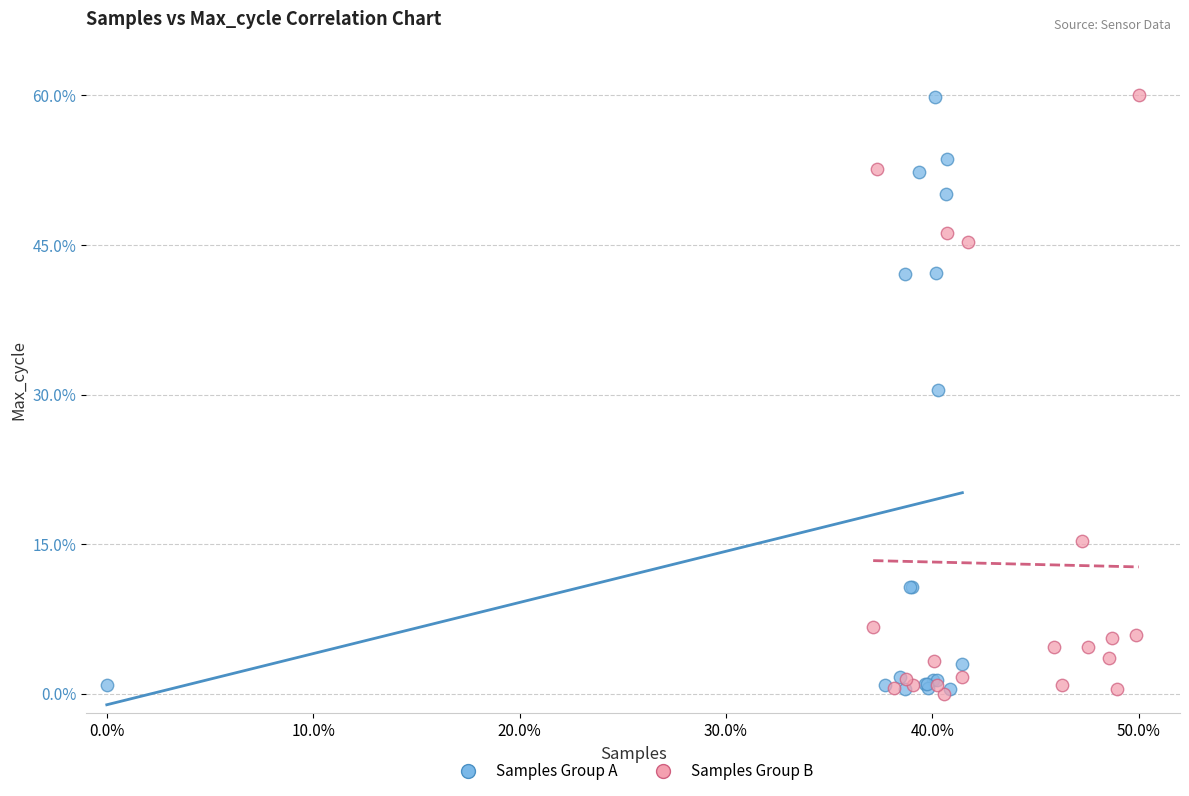

Which series has the widest spread of Y values?

Samples Group B